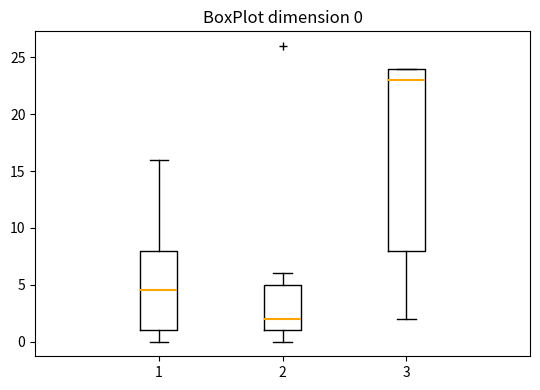

Which box's median line is the lowest?

2